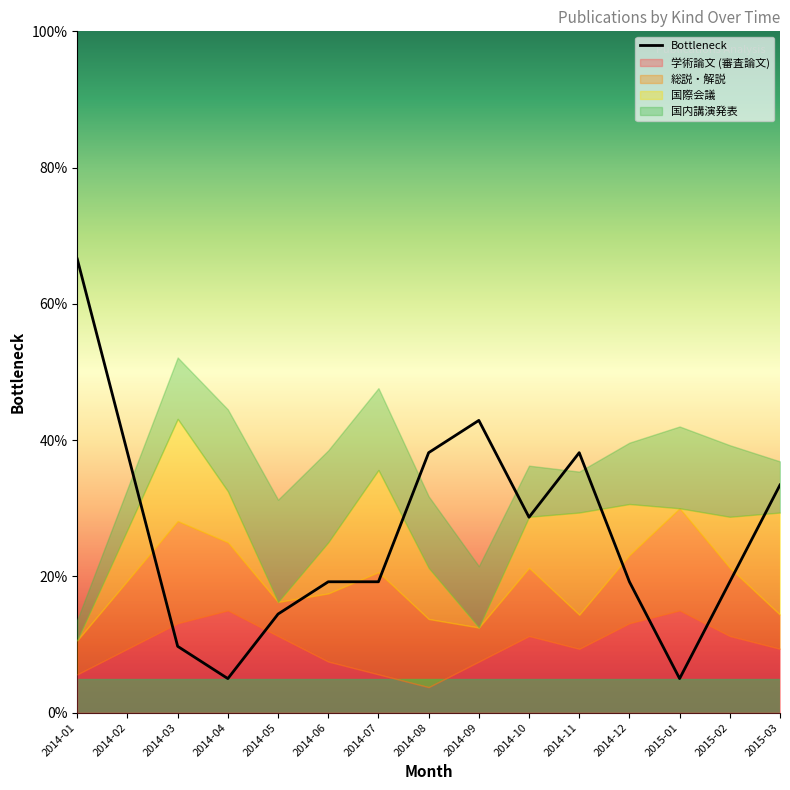

How many points are higher than both their immediate neighbors (excluding endpoints)?

2